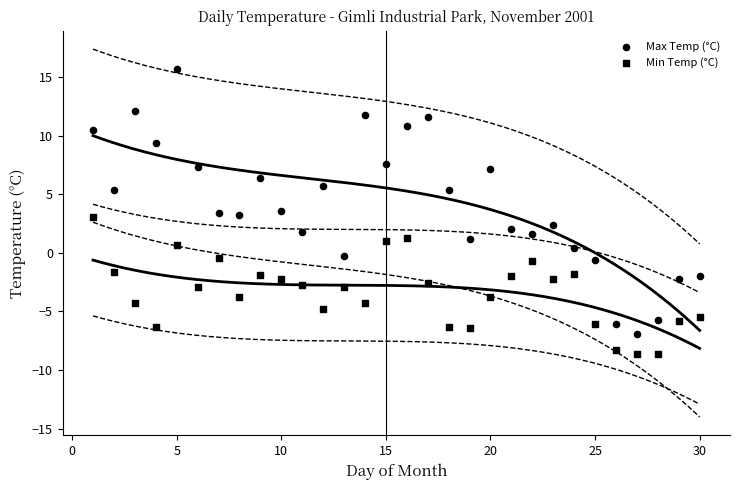

How many points are shown in the scatter plot?

60